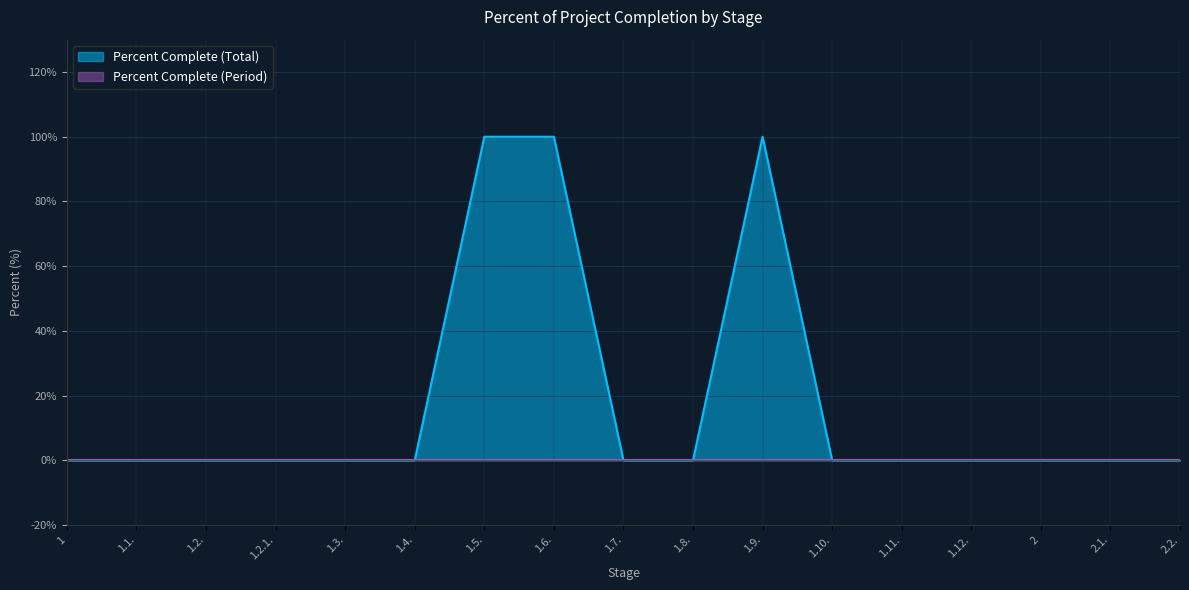

Does the chart have visible grid lines?

Yes